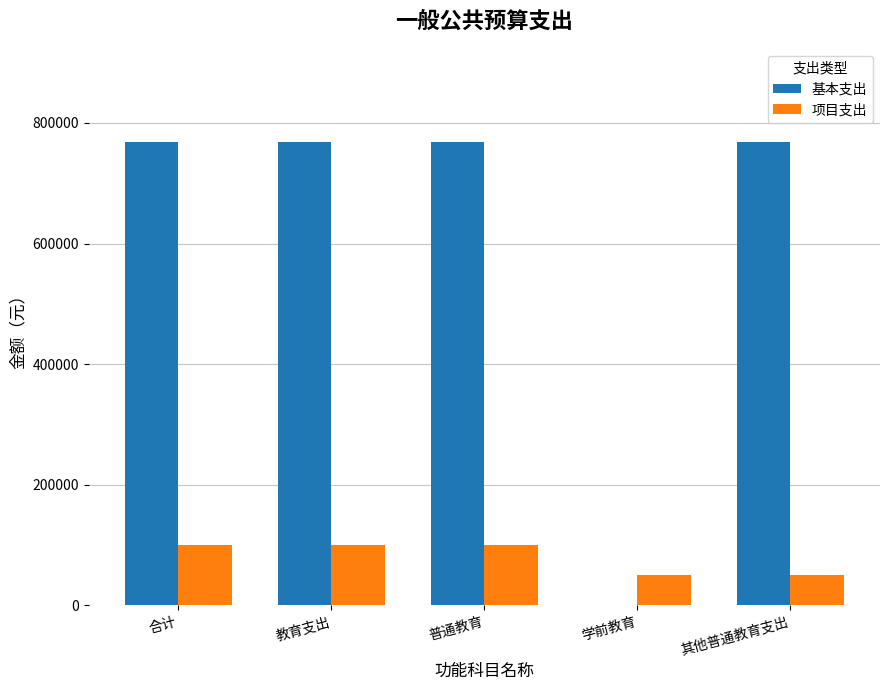

Read the 基本支出 value at 教育支出.

768905